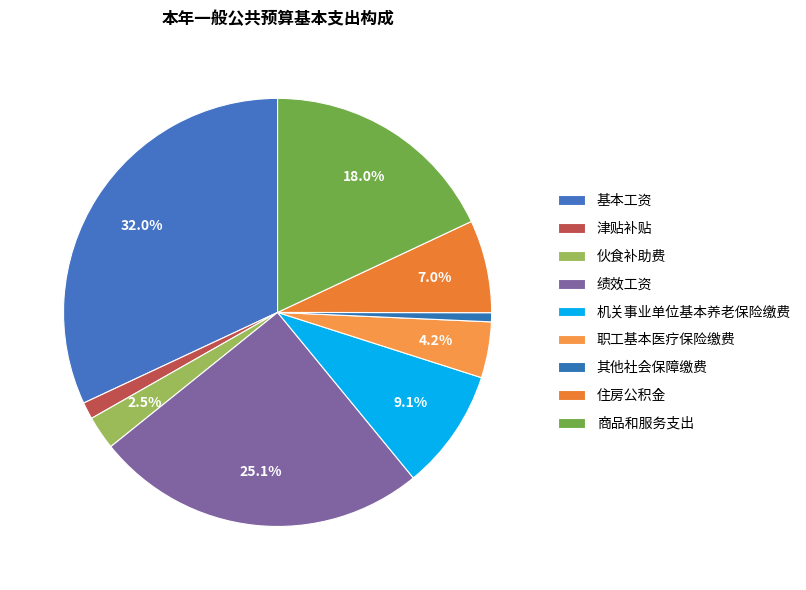

What is the largest slice in the pie chart?

基本工资